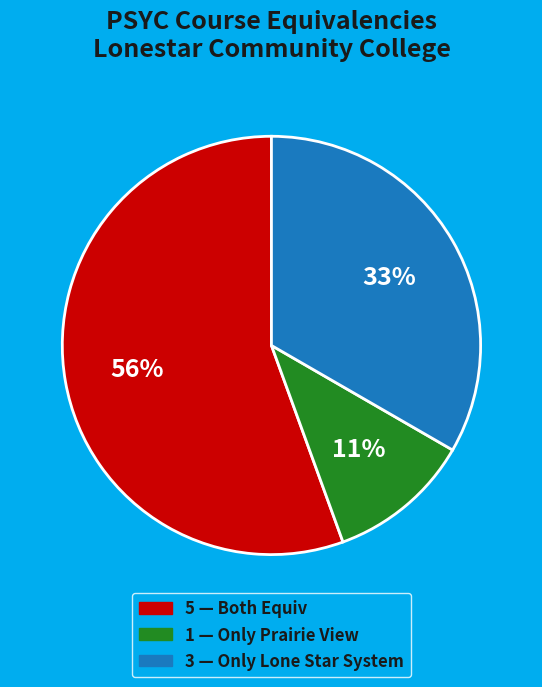

Is there a majority slice in this chart?

Yes